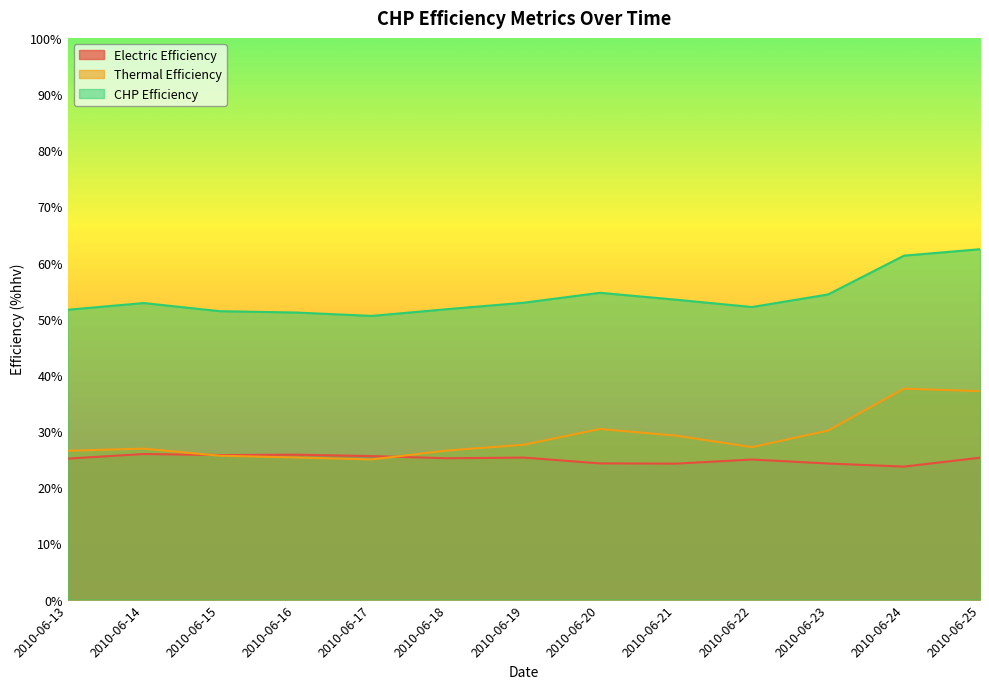

What is the lowest value of the CHP Efficiency series?

50.5